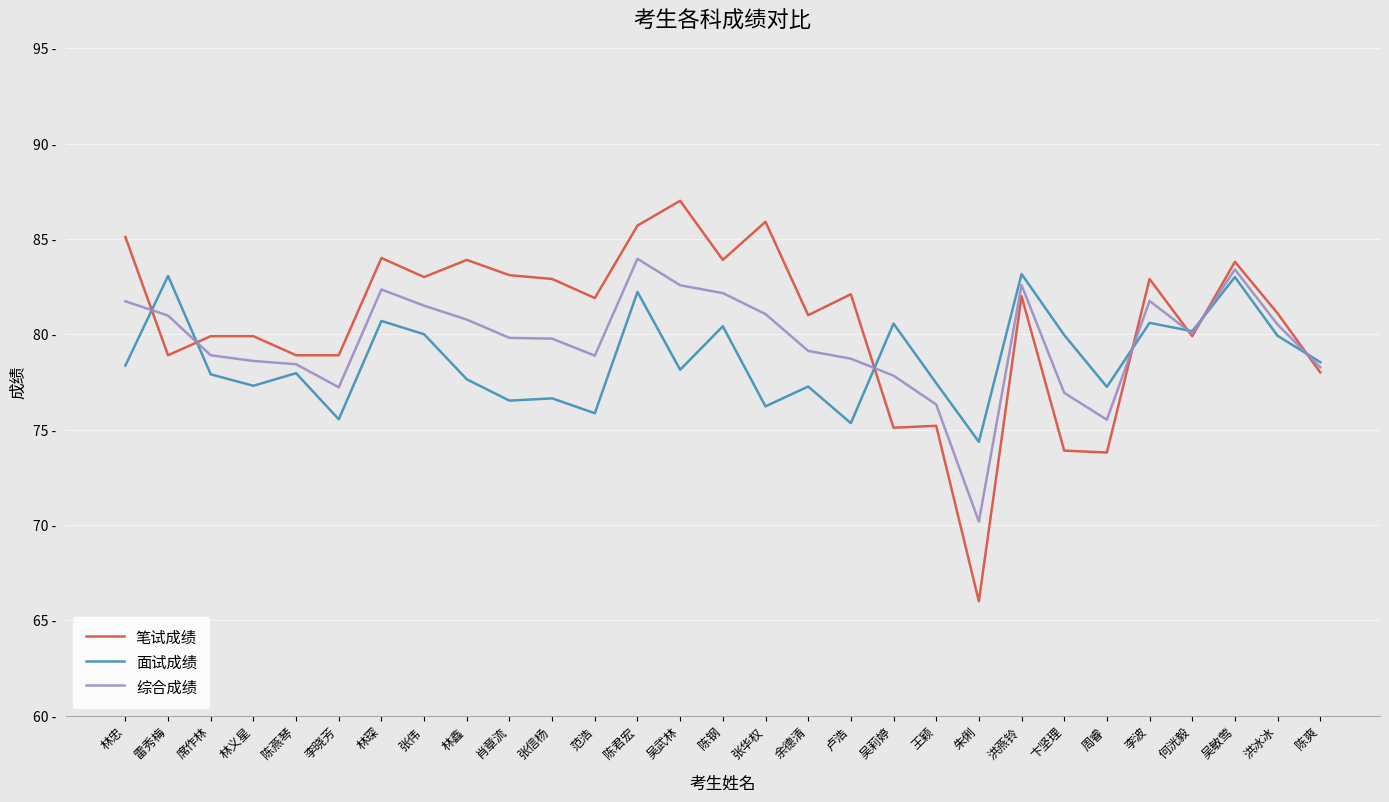

True or false: 面试成绩 has a value of 47.0 at 洪燕铃.

False